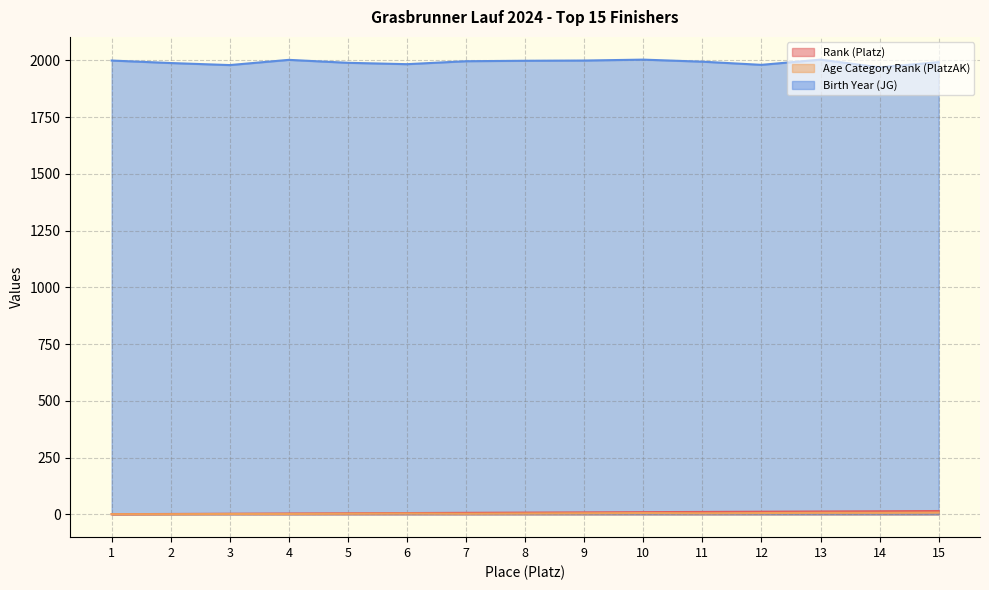

The Rank (Platz) series shows 12 at 8. True or false?

False